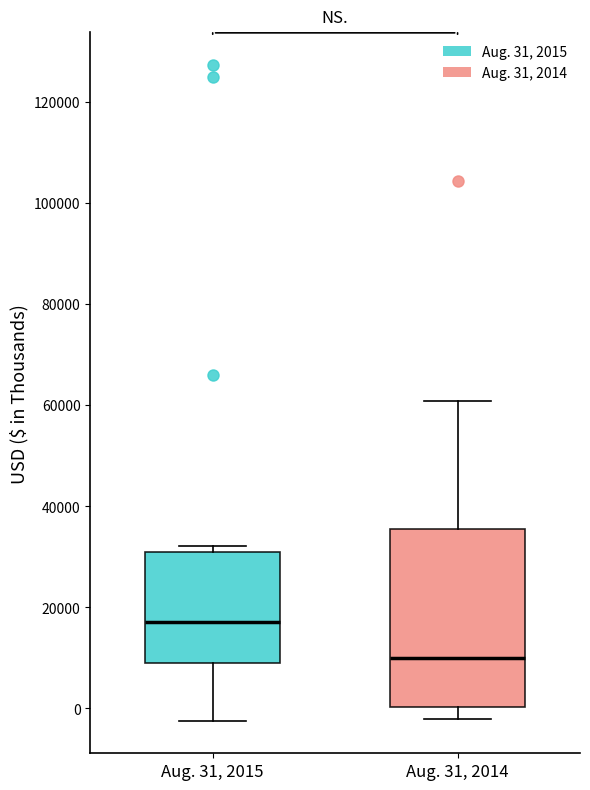

Where is the lower edge of the box for Aug. 31, 2014 on the y-axis? The values are not printed on the chart, so give them approximately, as read against the axis.

0